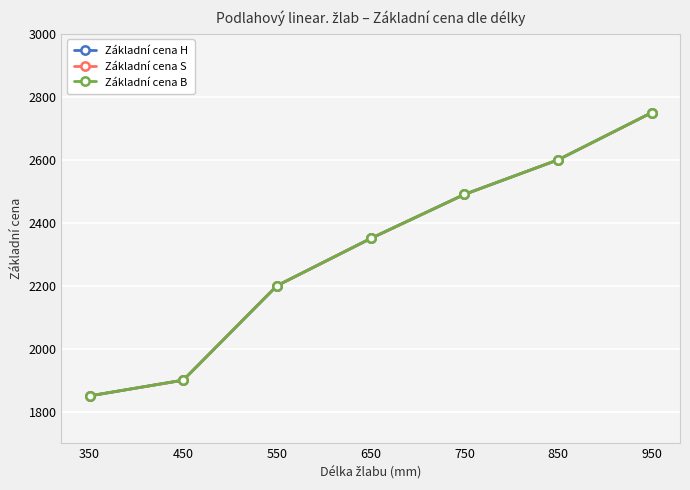

Where does the Základní cena S series first go above 2350?

750